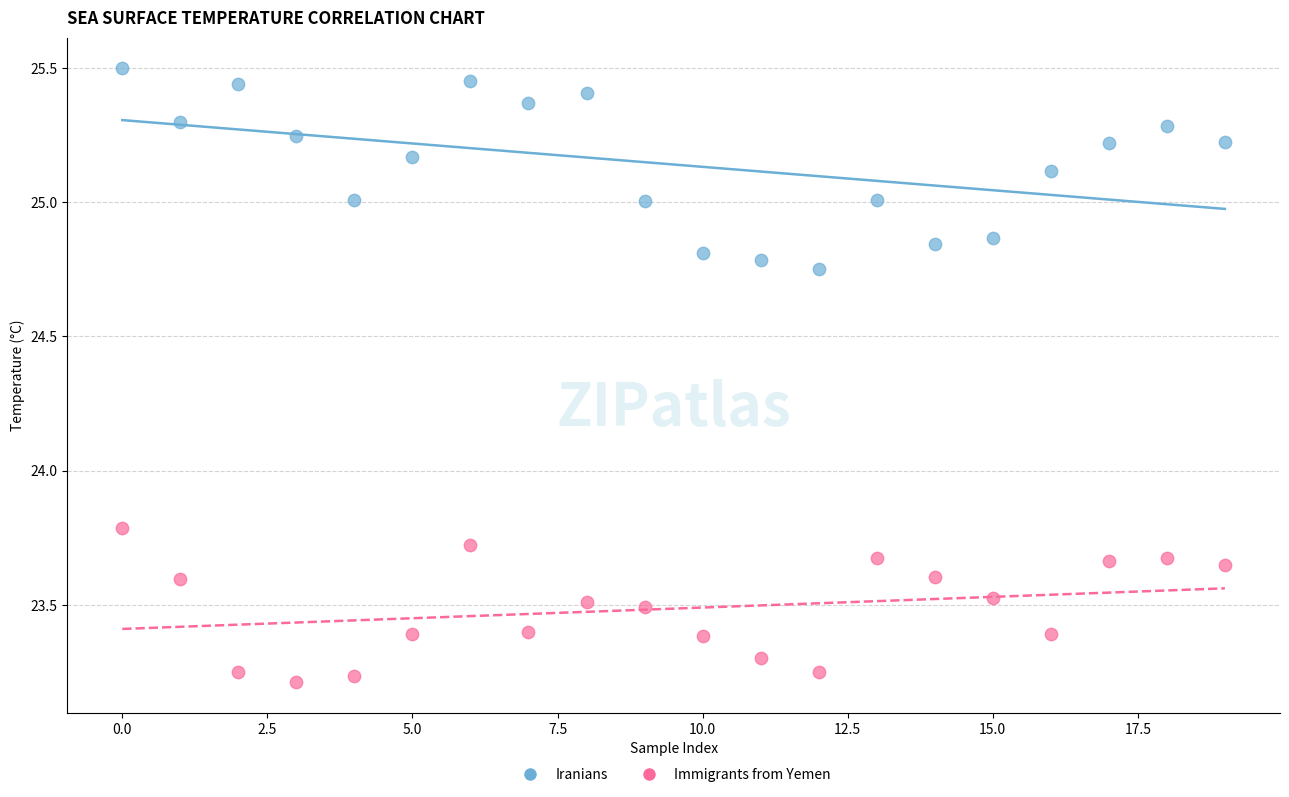

What are all the series names shown in the legend?

Iranians, Immigrants from Yemen